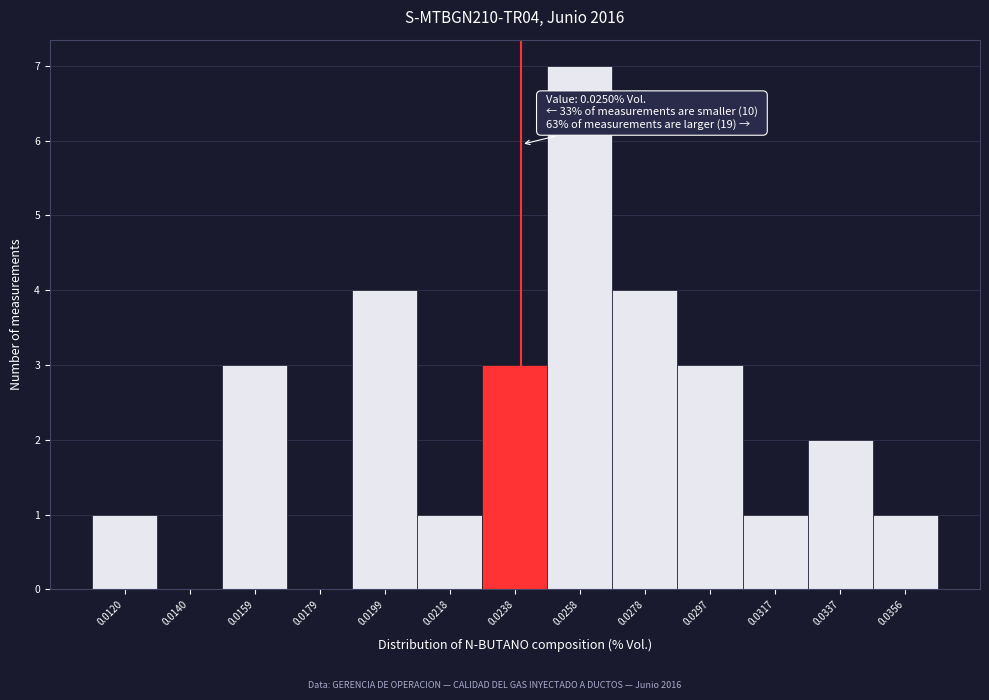

Reading left to right, what are all the values shown in this chart?

0.0120=1	0.0140=0	0.0159=3	0.0179=0	0.0199=4	0.0218=1	0.0238=3	0.0258=7	0.0278=4	0.0297=3	0.0317=1	0.0337=2	0.0356=1